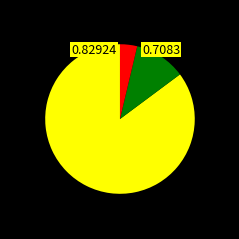

Is there a majority slice in this chart?

Yes